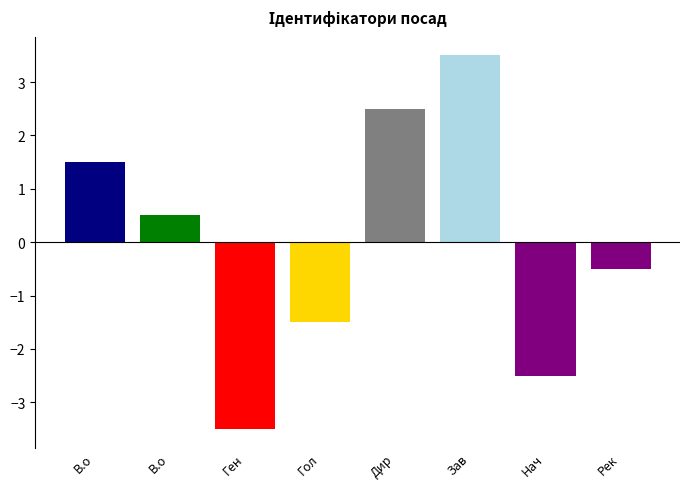

How many values are below 0?

4